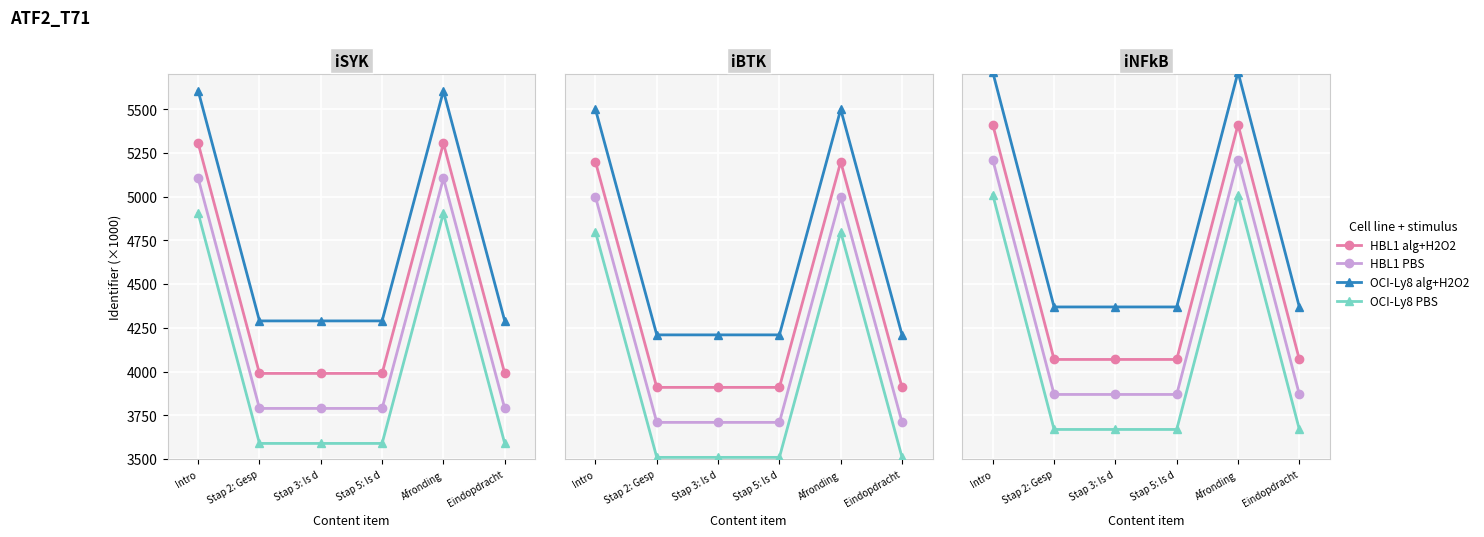

Between Stap 2: Gesp and Stap 3: Is d, which is larger?

Stap 3: Is d